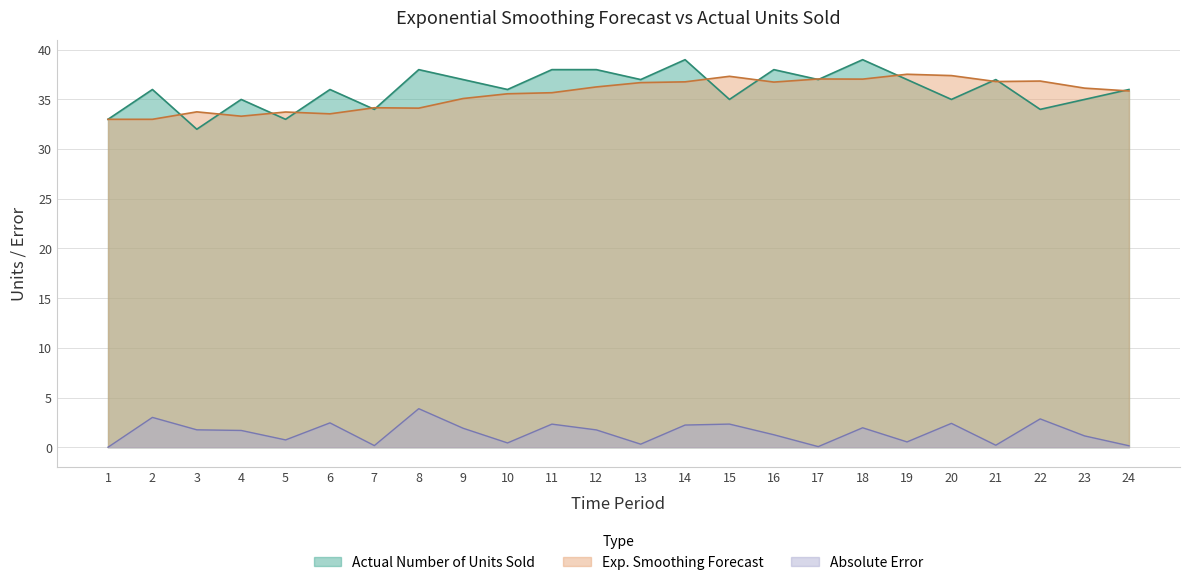

At which category is the sum across all series the highest?

14